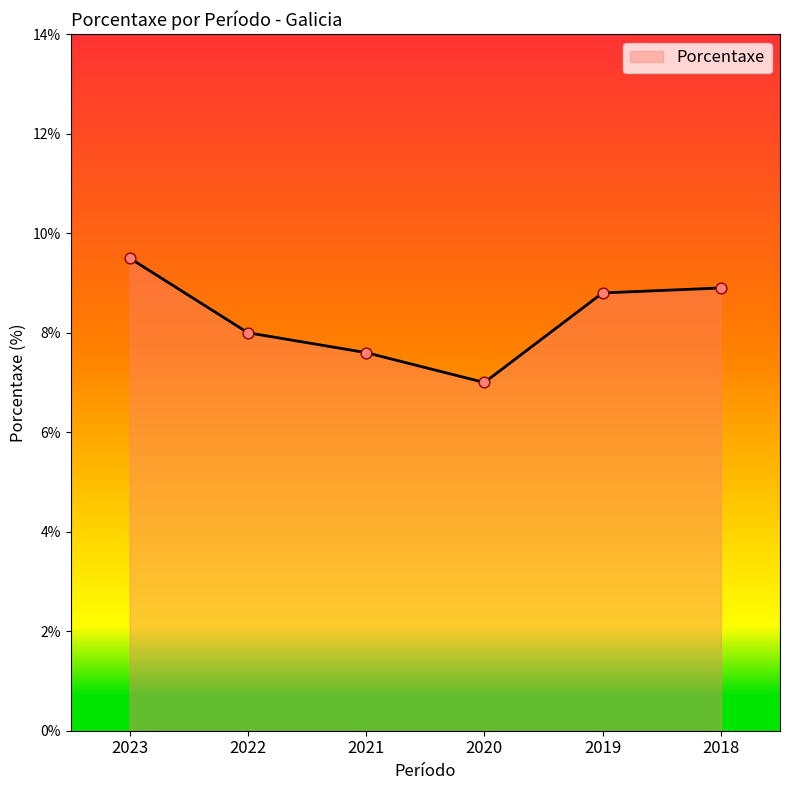

What is the ratio of the value at 2019 to the value at 2021?

1.2